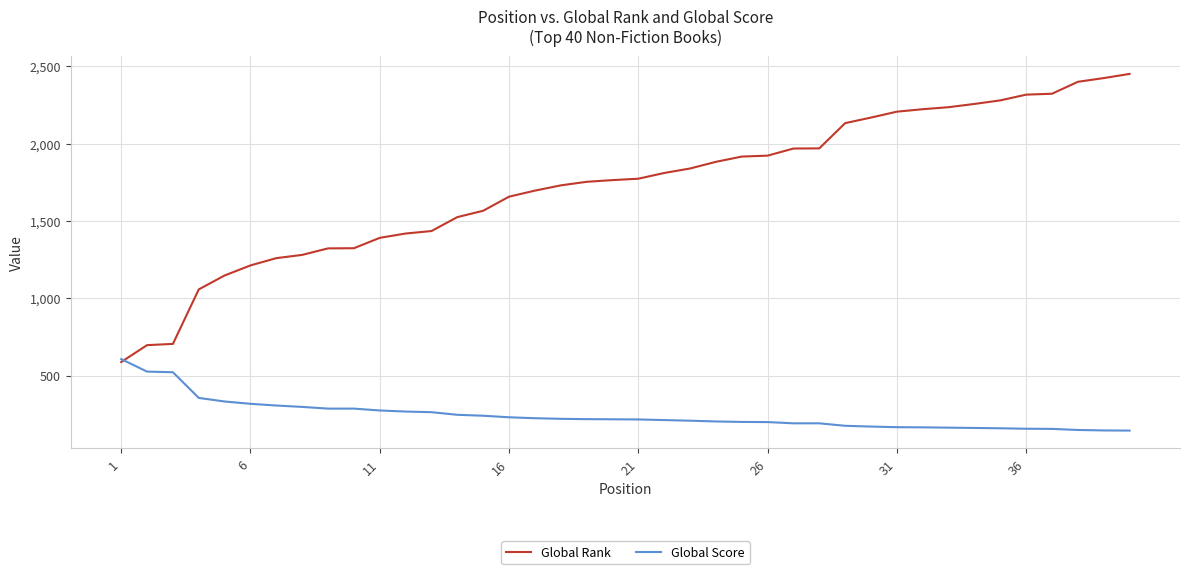

Count the number of data series in this chart.

2